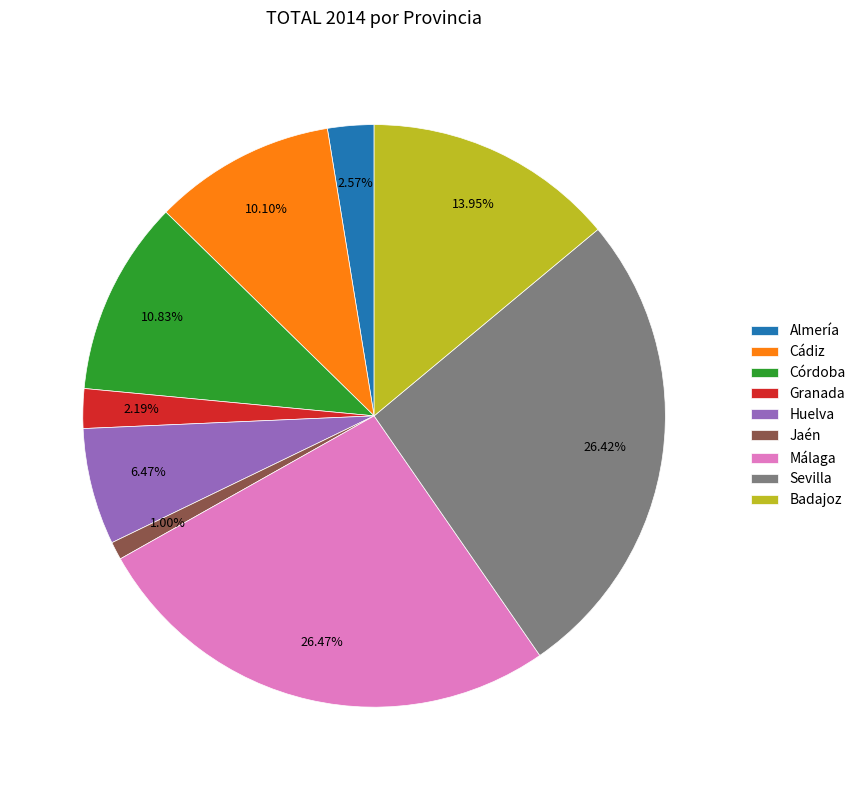

Which has a higher value, Córdoba or Jaén?

Córdoba